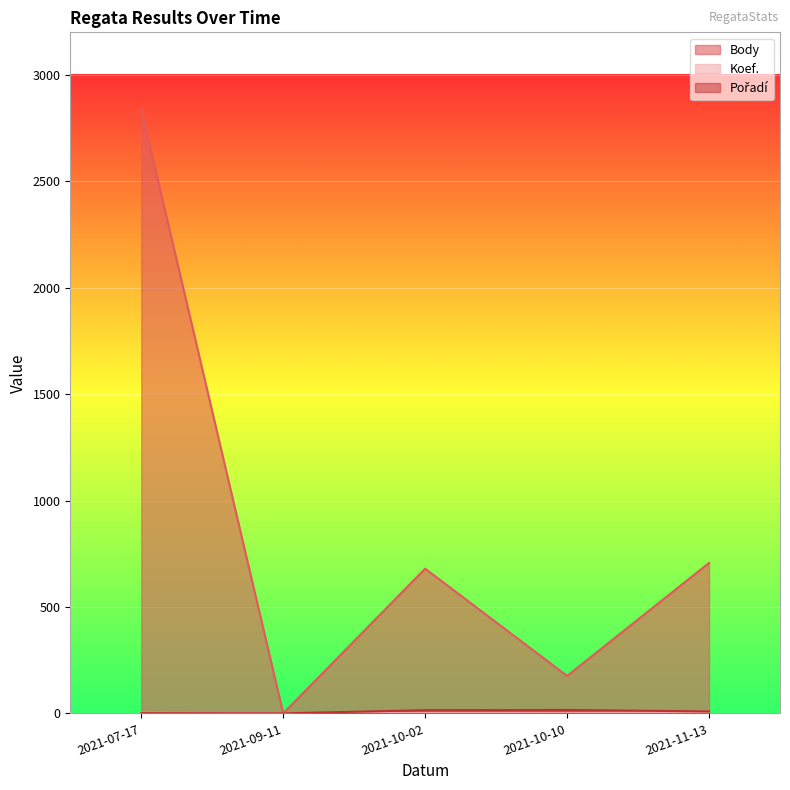

Rank the series at 2021-10-02 from highest to lowest value.

Body, Pořadí, Koef.